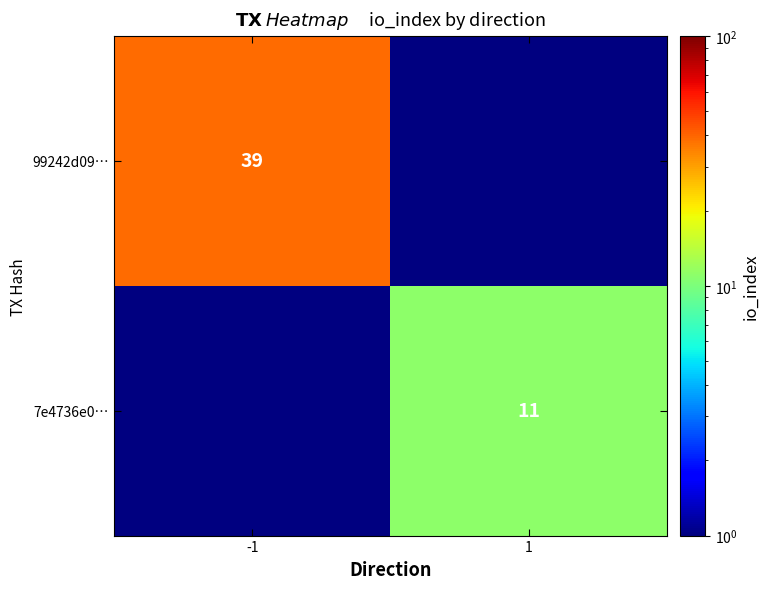

Which label corresponds to the largest value in the chart?

-1